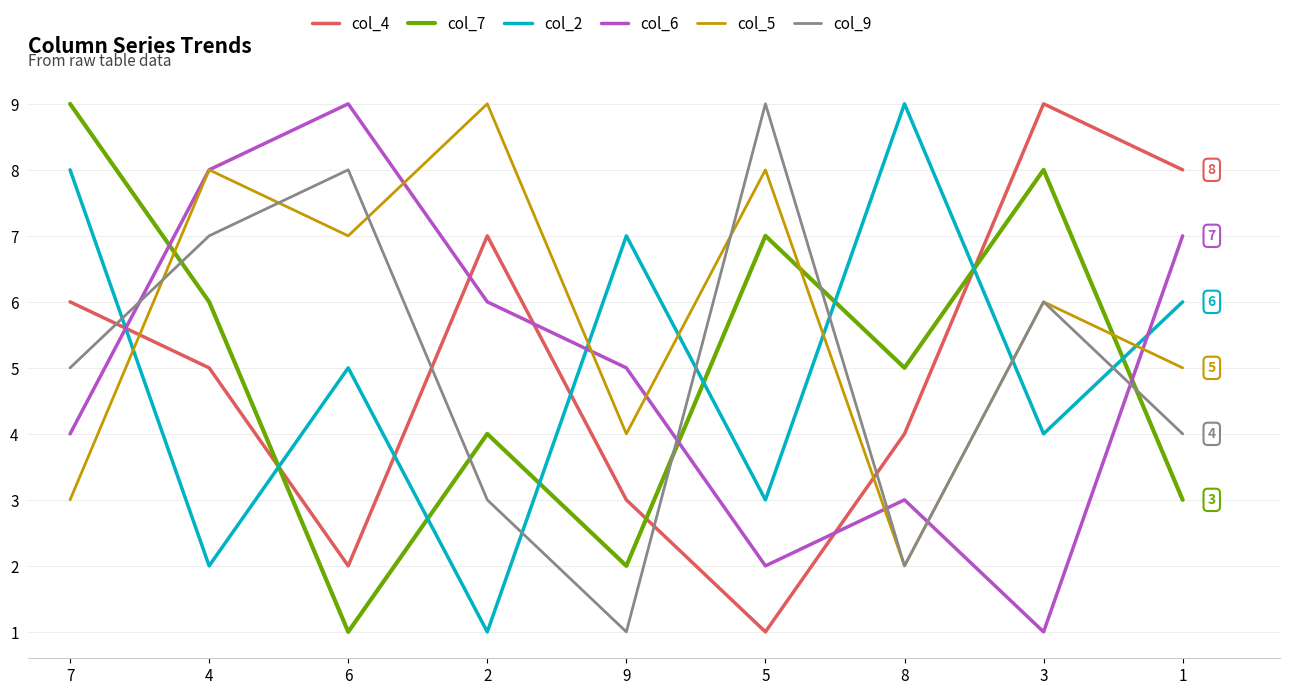

Count the col_9 values in the range 3 to 7.

5